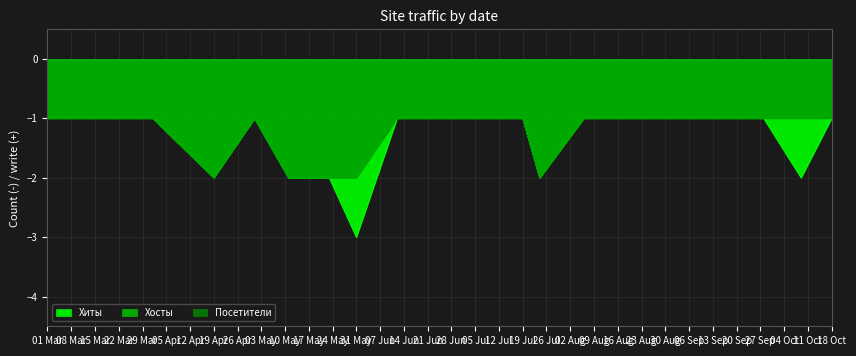

List the labels in order of Хиты value, largest first.

2022-03-01, 2022-03-15, 2022-04-01, 2022-05-01, 2022-06-12, 2022-06-21, 2022-07-08, 2022-07-19, 2022-08-06, 2022-08-17, 2022-08-24, 2022-09-08, 2022-09-28, 2022-10-18, 2022-04-19, 2022-05-11, 2022-05-23, 2022-07-24, 2022-10-09, 2022-05-31